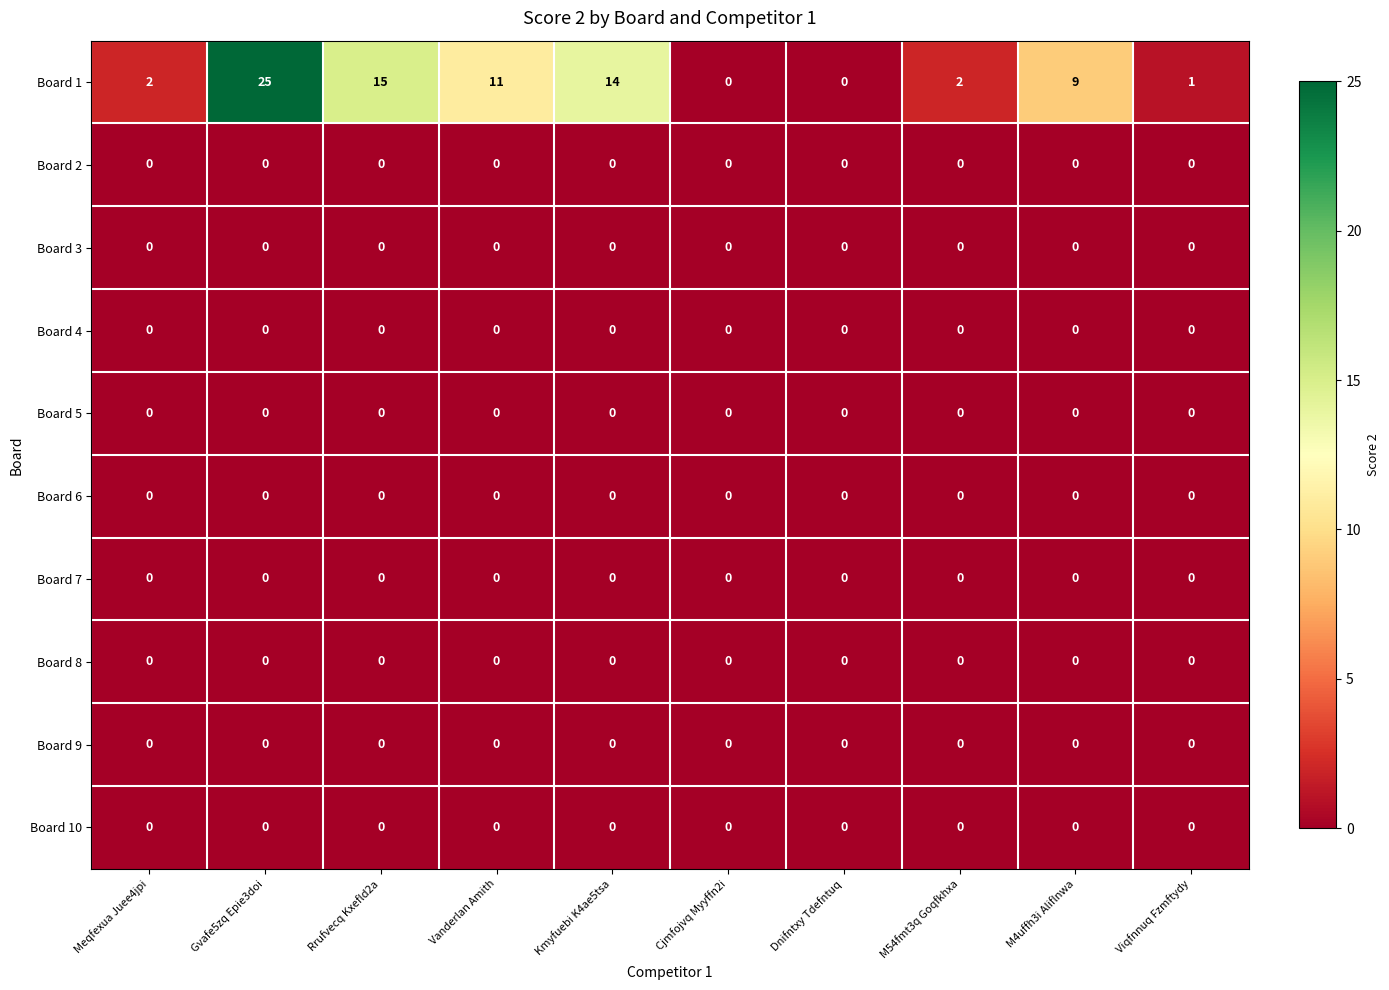

What is the maximum value shown in the chart?

25